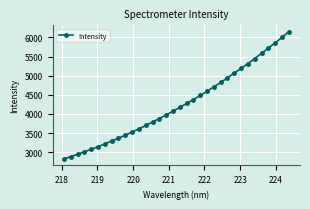

What is the greatest value displayed?

6151.1